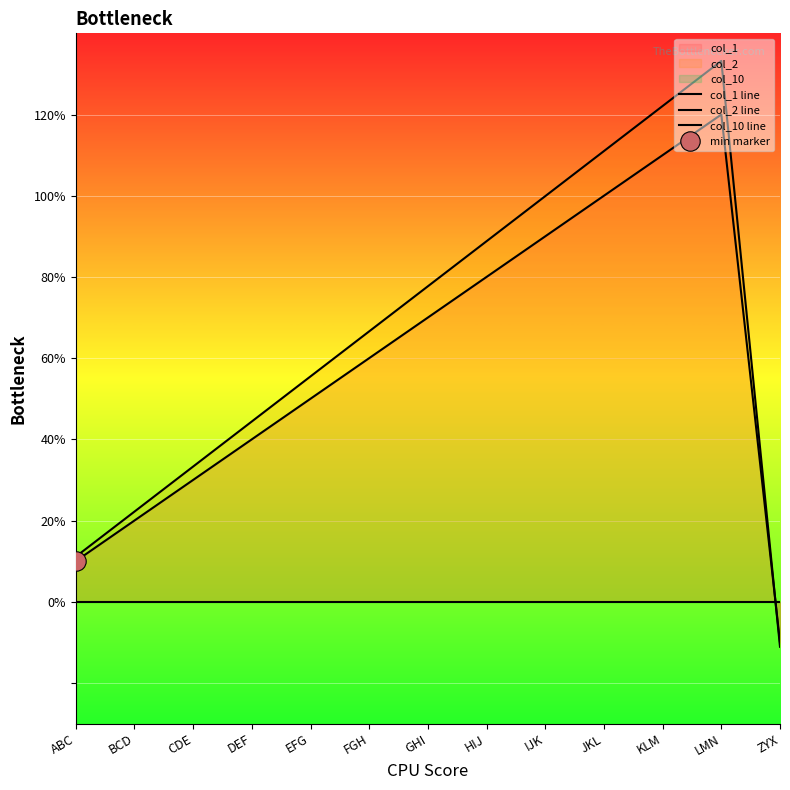

Reading left to right, what are all the values shown in this chart?

col_1 line: 1.0	2.0	3.0	4.0	5.0	6.0	7.0	8.0	9.0	10.0	11.0	12.0	-1.0
col_2 line: 1.1	2.2	3.3	4.4	5.5	6.7	7.8	8.9	10.0	11.1	12.2	13.3	-1.1
col_10 line: 0.0	0.0	0.0	0.0	0.0	0.0	0.0	0.0	0.0	0.0	0.0	0.0	0.0